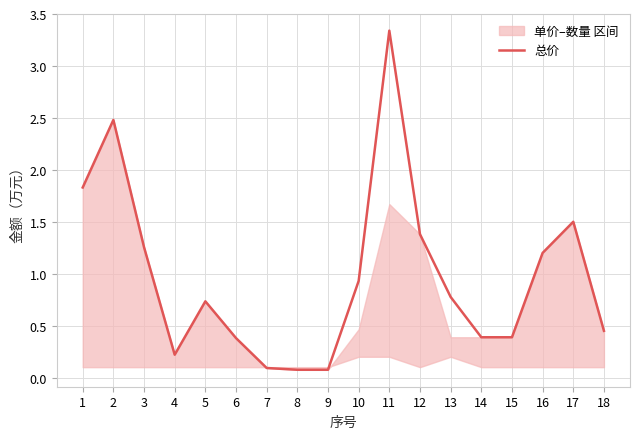

How many points are lower than both their immediate neighbors (excluding endpoints)?

1